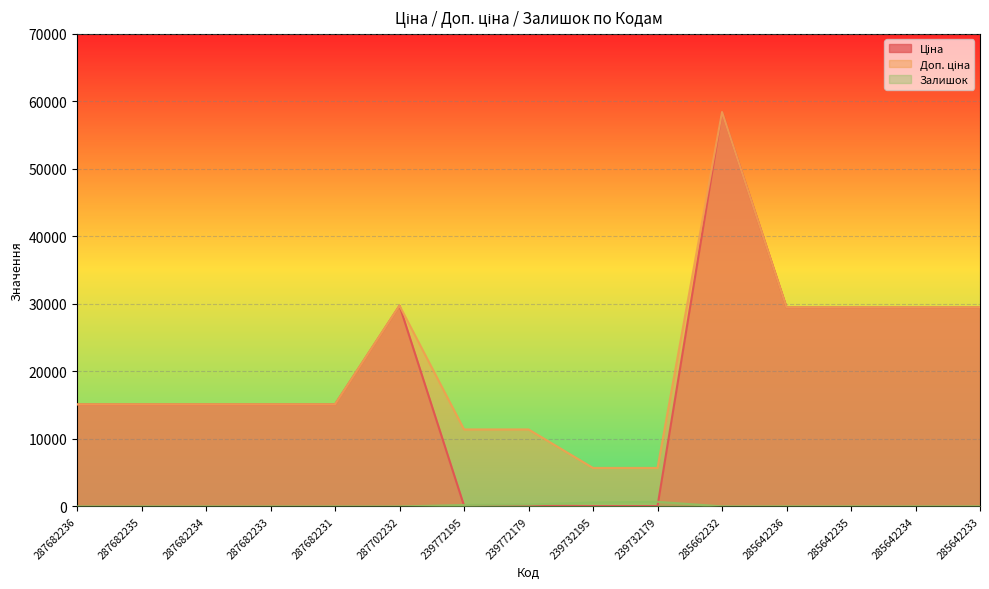

Where is Ціна nearest to the value 29241?

285642236